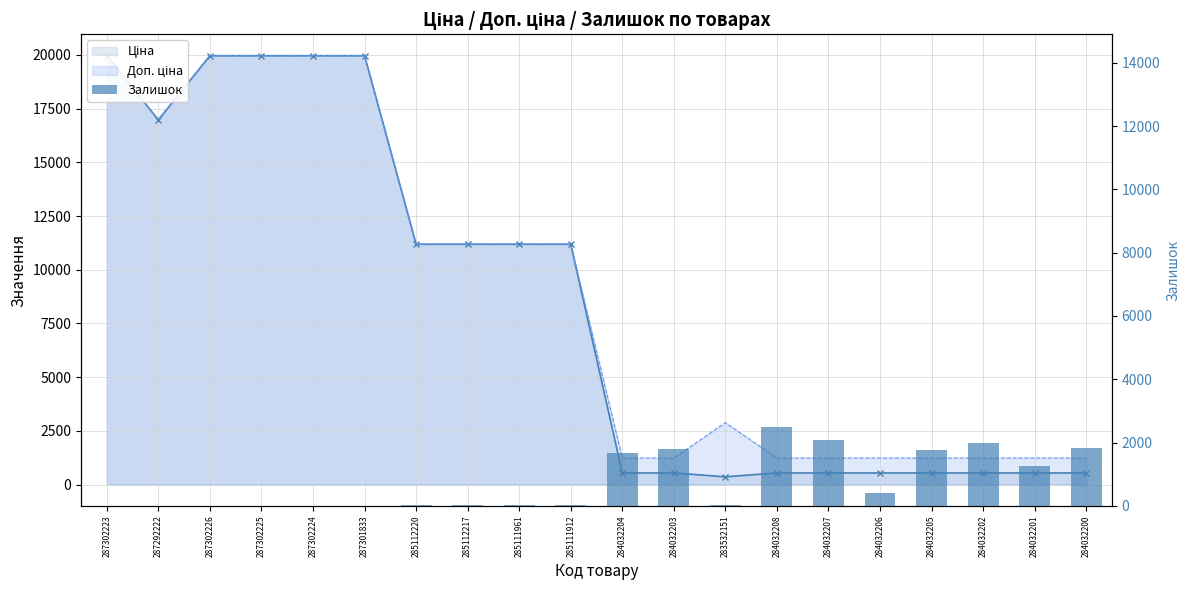

Is it true that the value at 287302225 is -790?

False